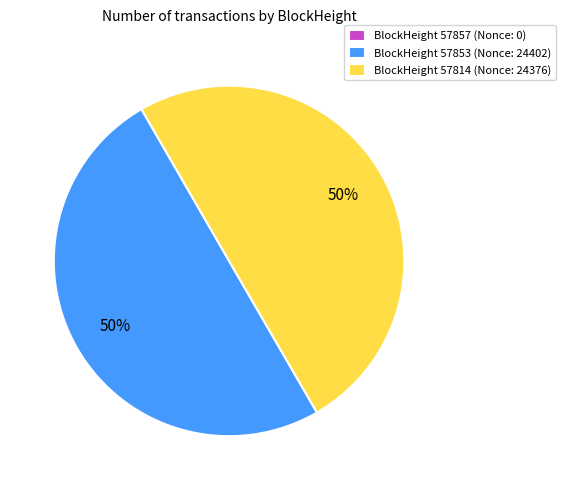

True or false: BlockHeight 57814 (Nonce: 24376) accounts for 50% of the total.

True